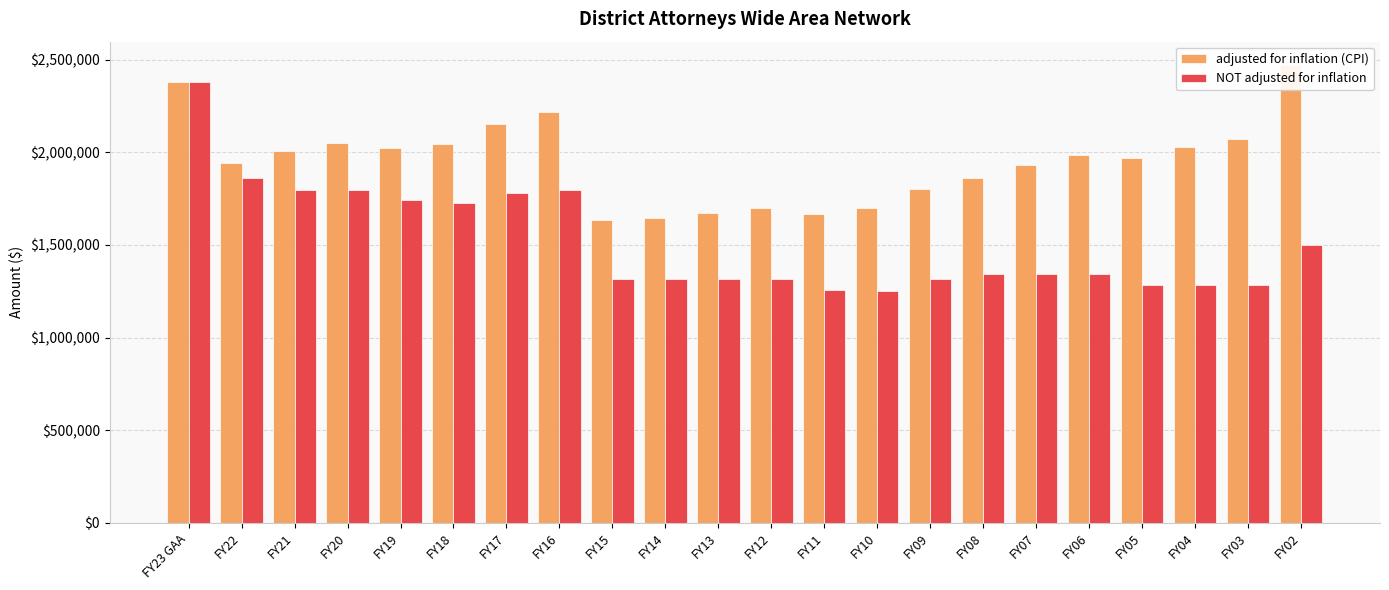

Is it true that adjusted for inflation (CPI) equals 1672199 at FY13?

True